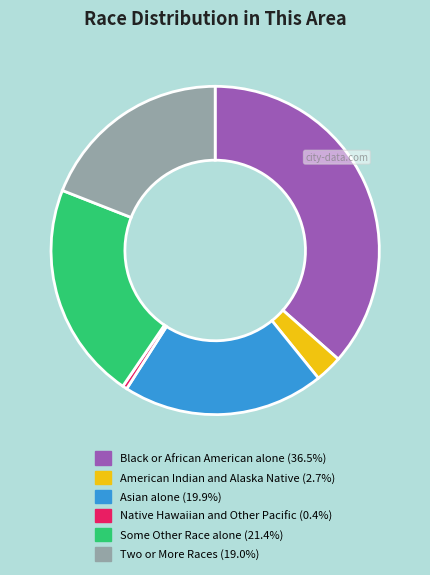

Which has a higher value, Two or More Races or Asian alone?

Asian alone